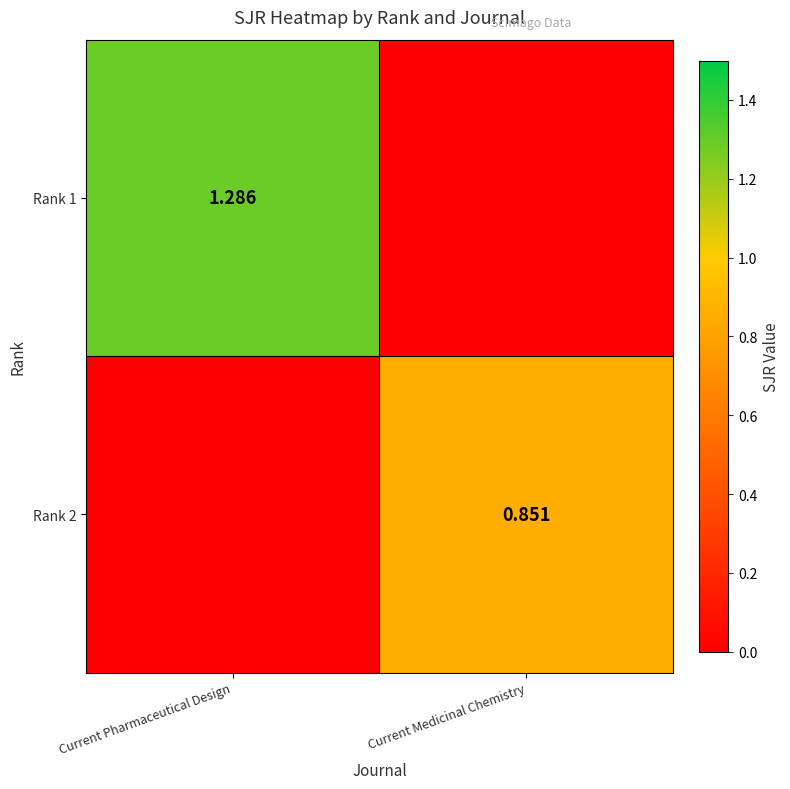

What is the difference between the highest and lowest values at Current Medicinal Chemistry?

0.9